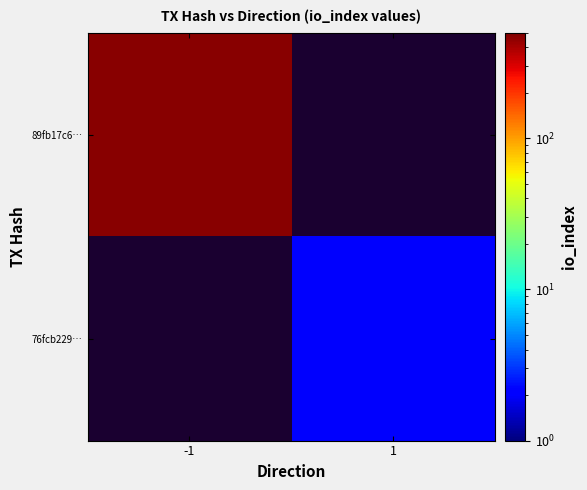

Which label corresponds to the smallest value in the chart?

1